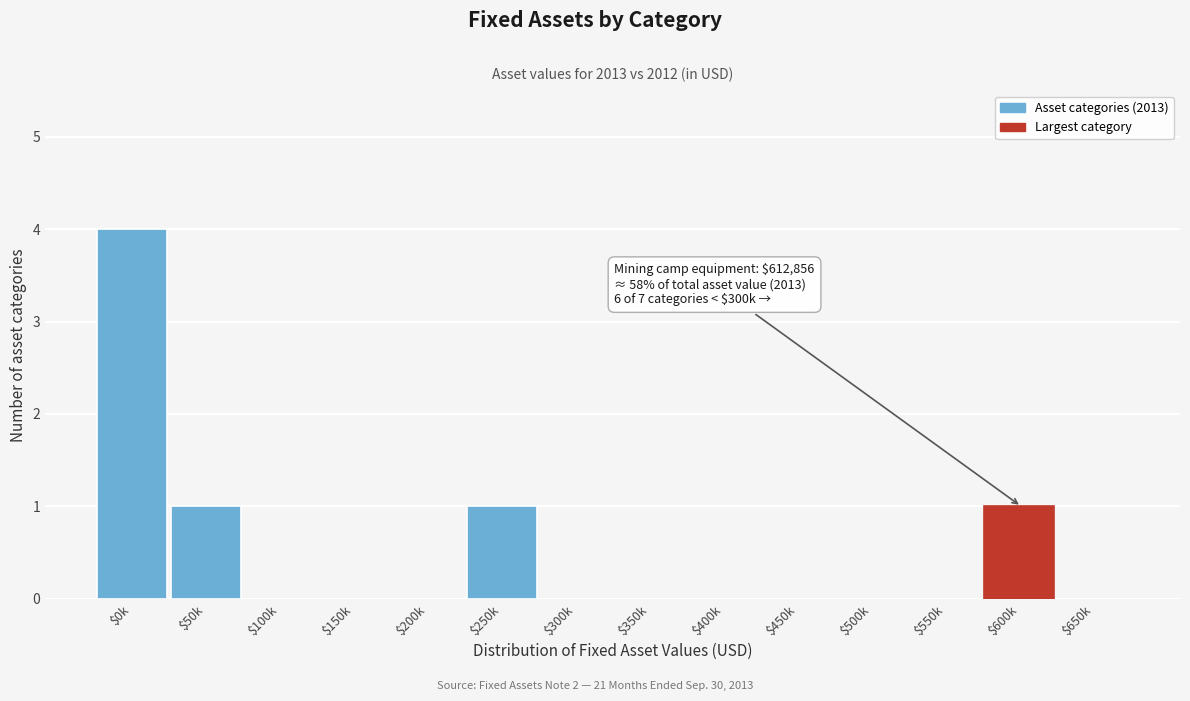

The value at $500k is -2. True or false?

False